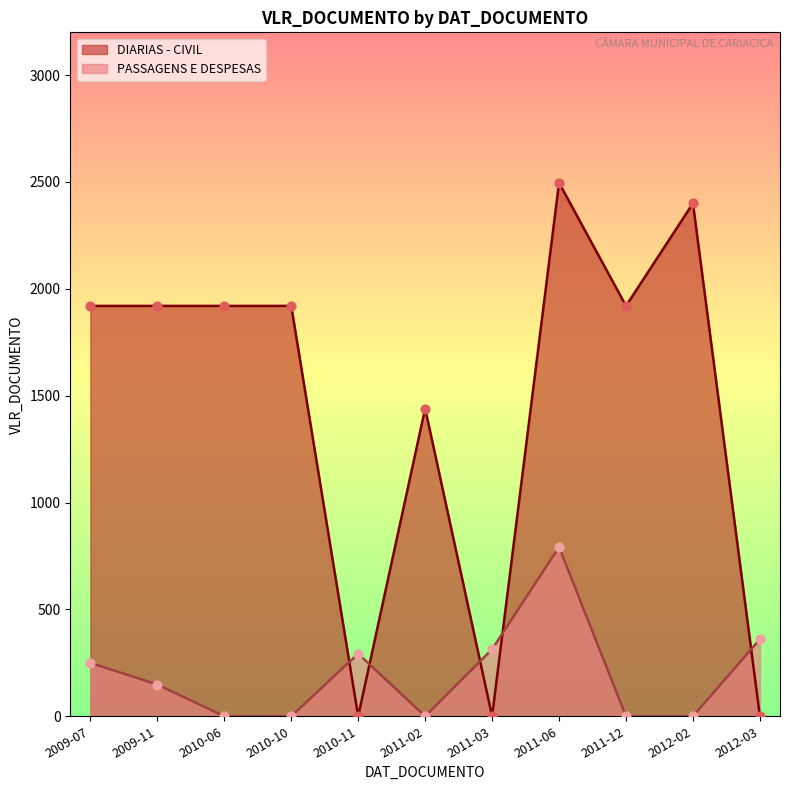

At which category is the sum across all series the highest?

2011-06